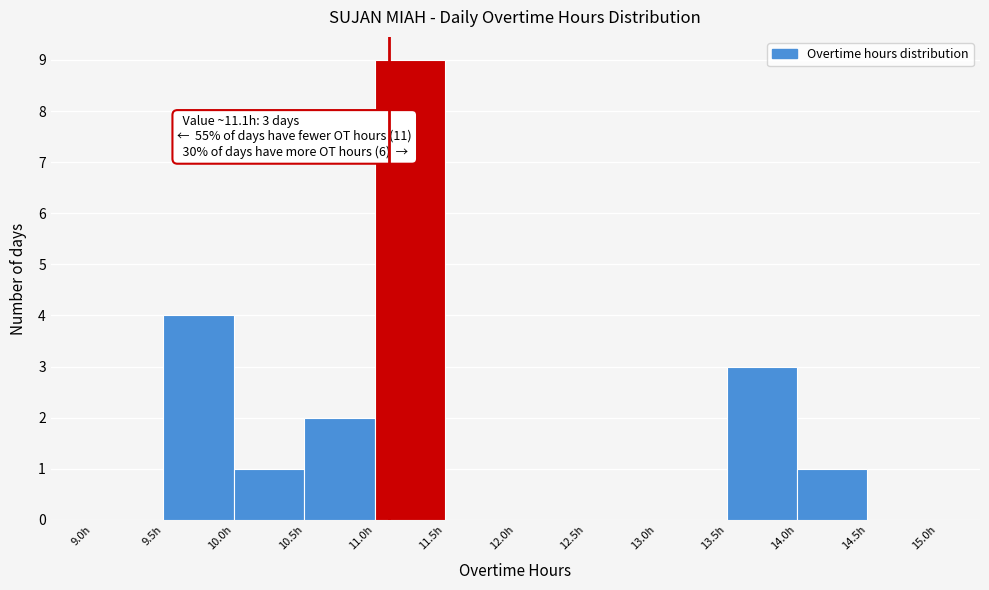

Over which range of the x-axis is the bar tallest?

11.0 to 11.5